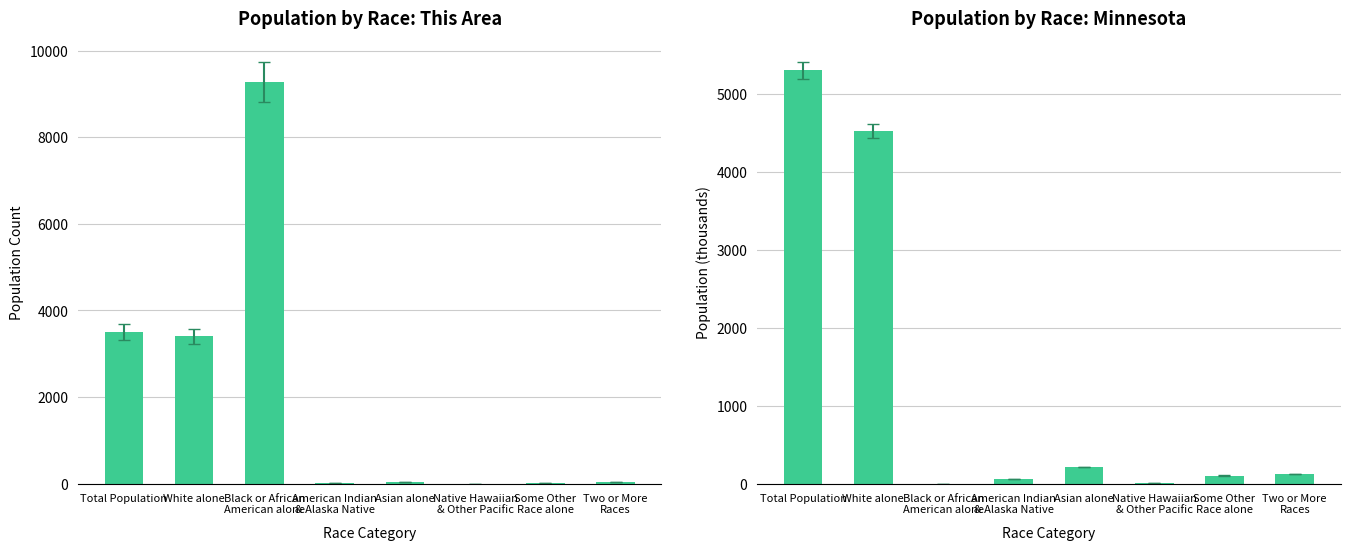

Reading left to right, what are all the values shown in this chart?

This Area: 3504.0	3404.0	9274.0	12.0	37.0	0.0	7.0	35.0
Minnesota: 5303.9	4524.1	0.4	60.9	214.2	2.2	103.0	125.1